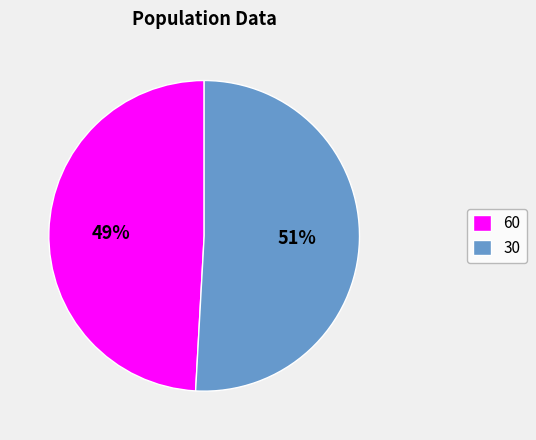

Approximately how many times larger is the value at 60 compared to 30?

1.0